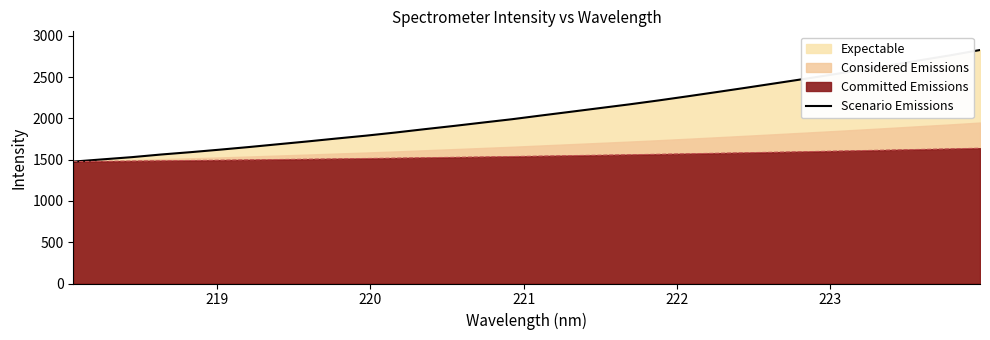

What is the label of the 3rd point from the left?

220